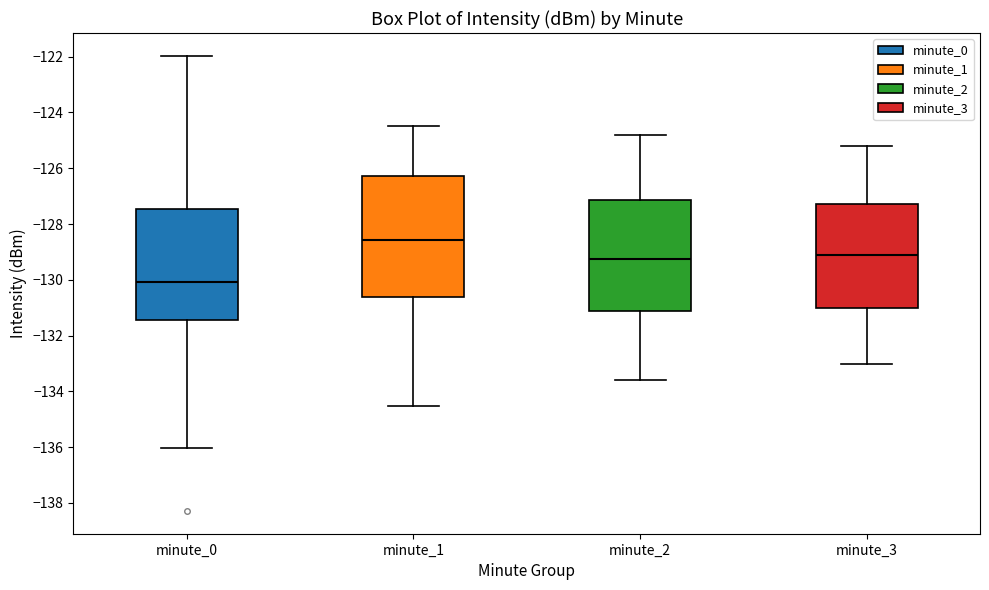

Which box is the tallest, from its lower edge to its upper edge?

minute_1